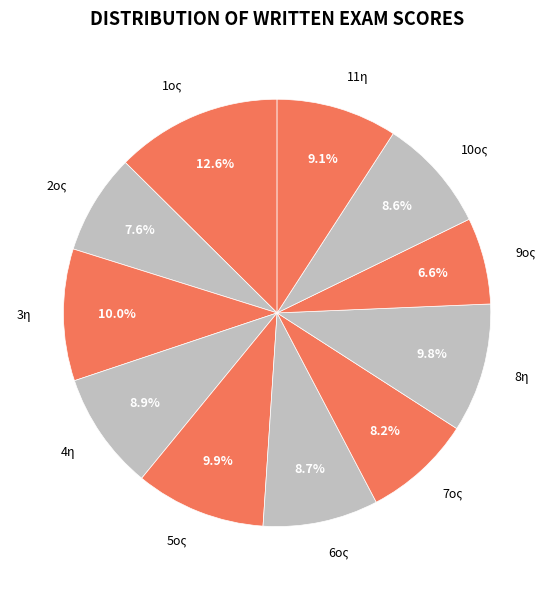

Which slice is the smallest?

9ος